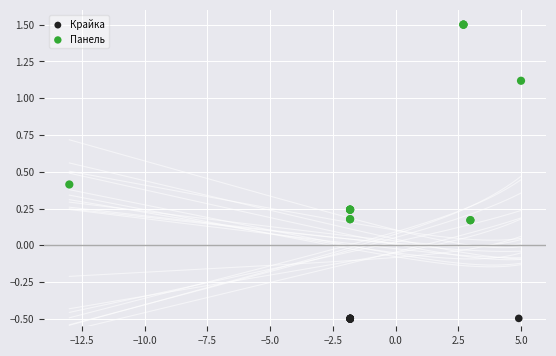

Which series contains the highest Y value?

Панель